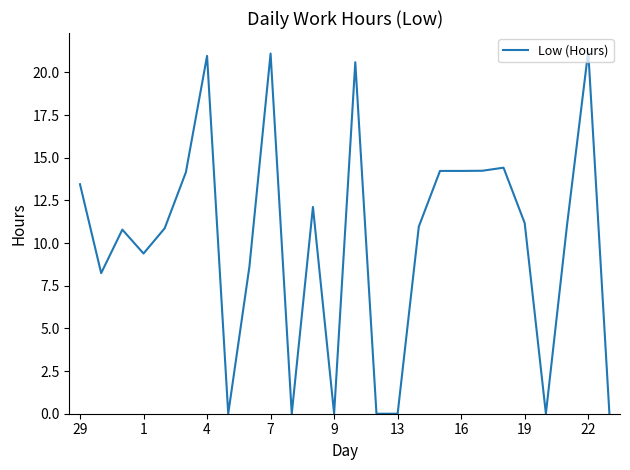

Does the chart display data point markers on the line(s)?

No